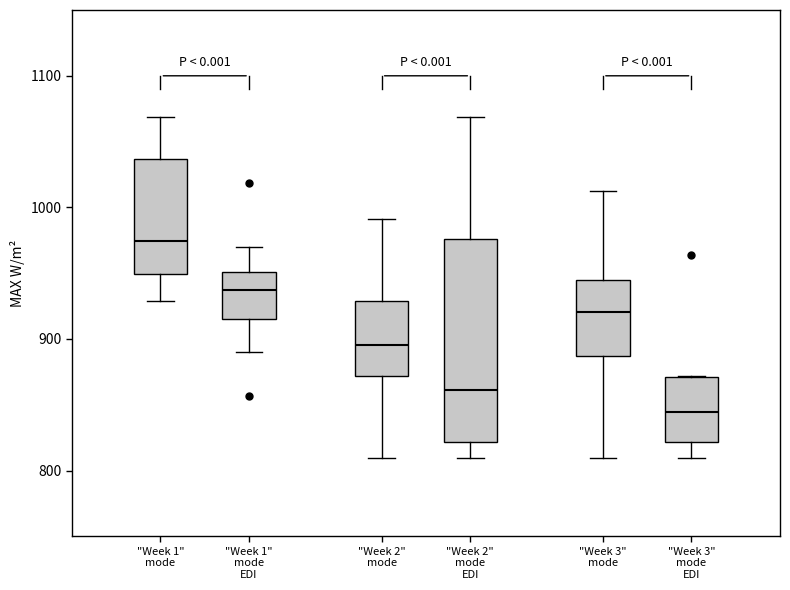

Reading left to right, read every box against the y-axis: the position of its median line, the range the box covers, and the ends of its whiskers. The values are not printed on the chart, so give them approximately, as read against the axis.

"Week 1" mode: median 970, box 950 to 1040, whiskers 930 to 1070
"Week 1" mode EDI: median 940, box 920 to 950, whiskers 890 to 970
"Week 2" mode: median 900, box 870 to 930, whiskers 810 to 990
"Week 2" mode EDI: median 860, box 820 to 980, whiskers 810 to 1070
"Week 3" mode: median 920, box 890 to 940, whiskers 810 to 1010
"Week 3" mode EDI: median 840, box 820 to 870, whiskers 810 to 870